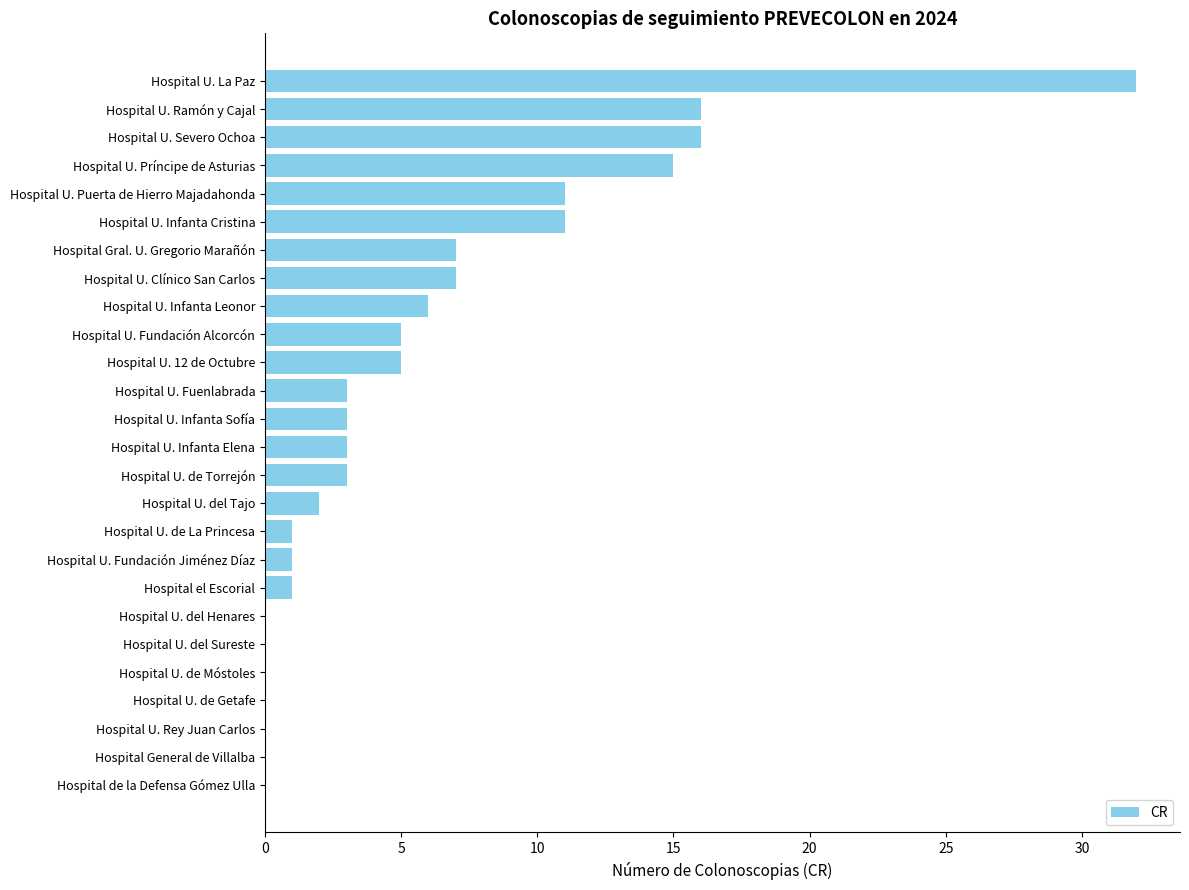

What is the sum of the values at Hospital U. de Torrejón and Hospital U. Fuenlabrada?

6